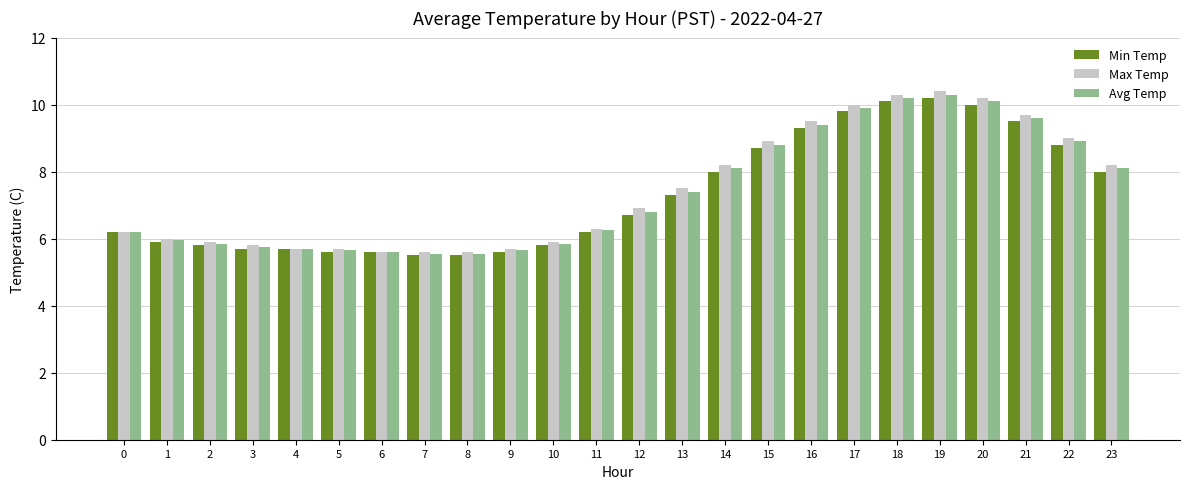

Count the number of data series in this chart.

3